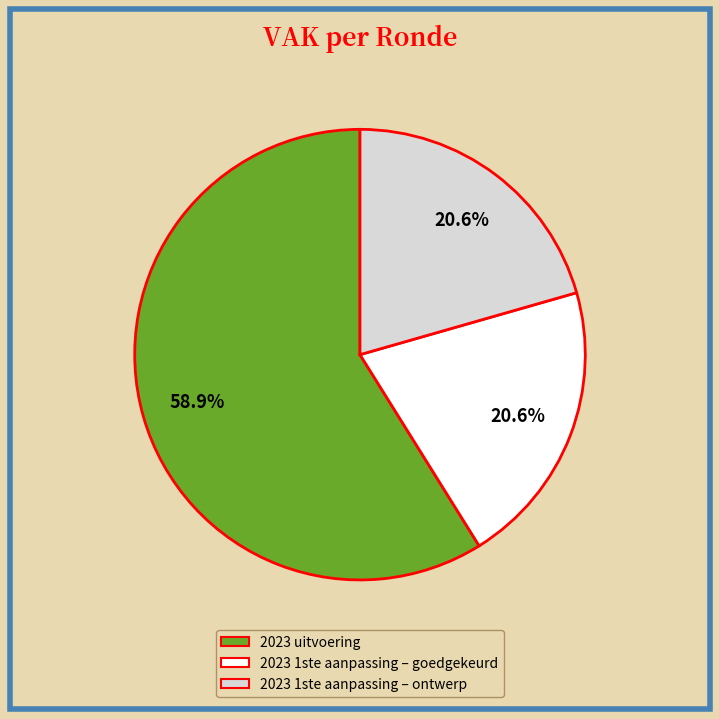

True or false: 2023 uitvoering accounts for 59% of the total.

True